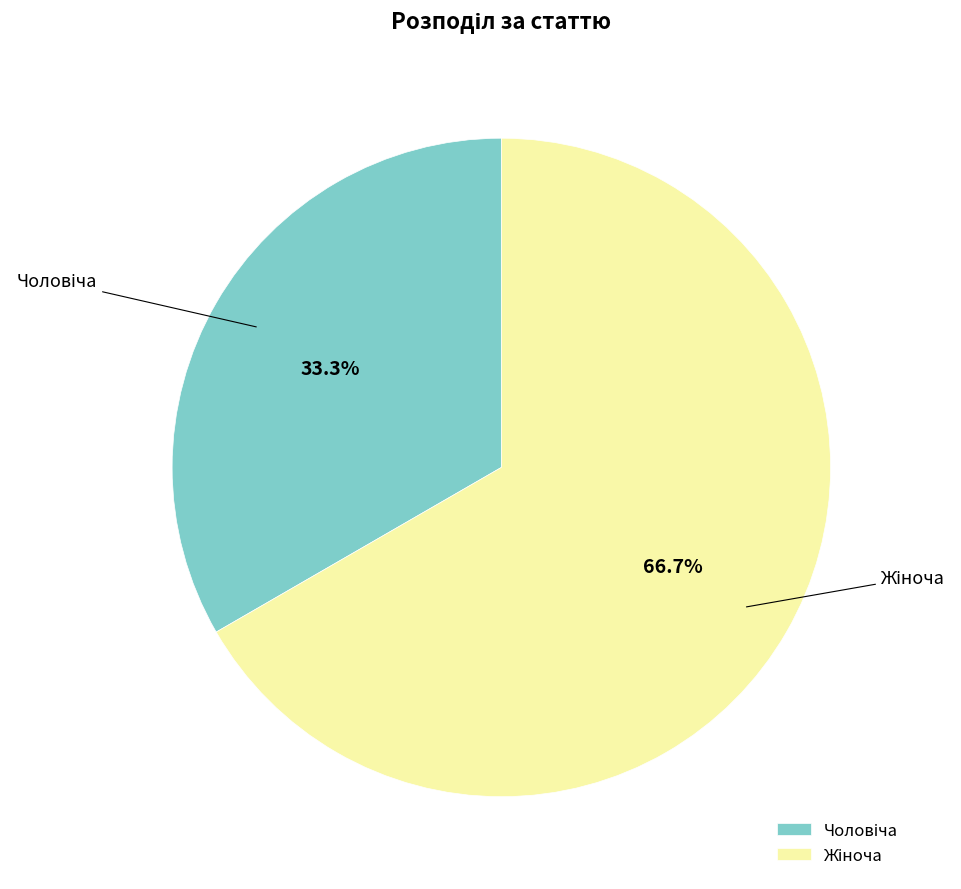

Does any single category account for the majority?

Yes